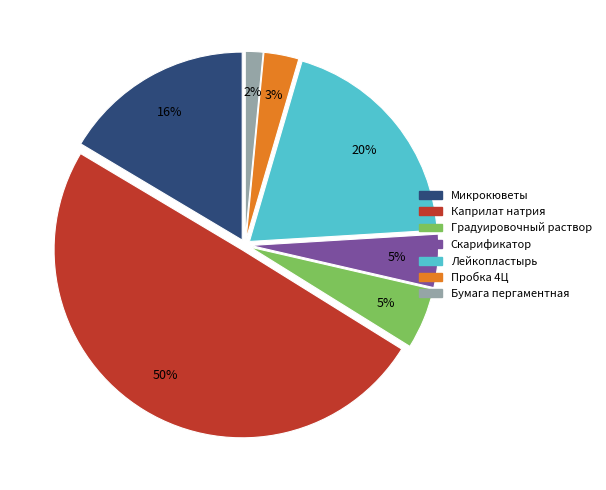

True or false: Микрокюветы accounts for 16% of the total.

True